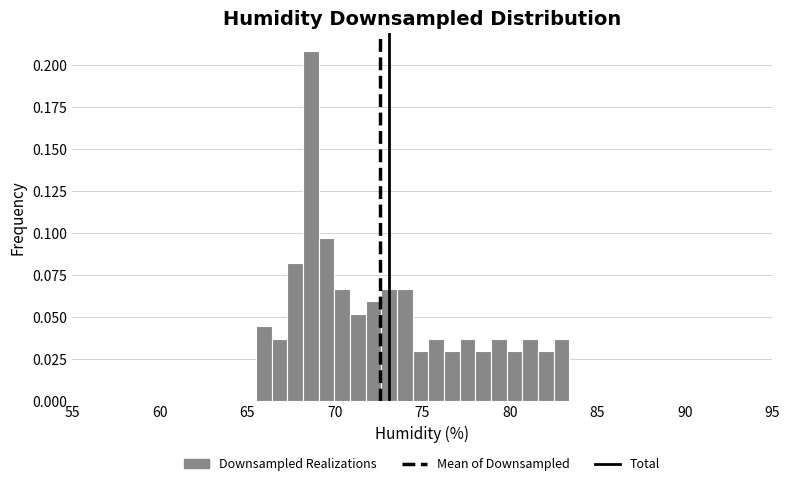

Read against the x-axis, roughly where is the centre of the tallest bar?

68.5